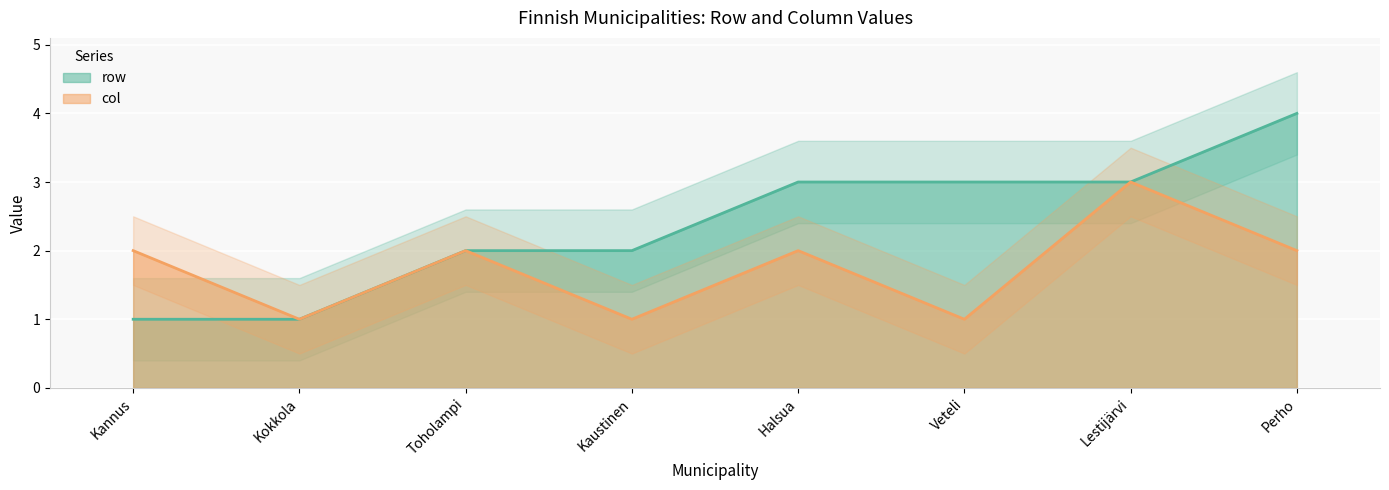

Which has a higher value, Kannus or Lestijärvi?

Lestijärvi